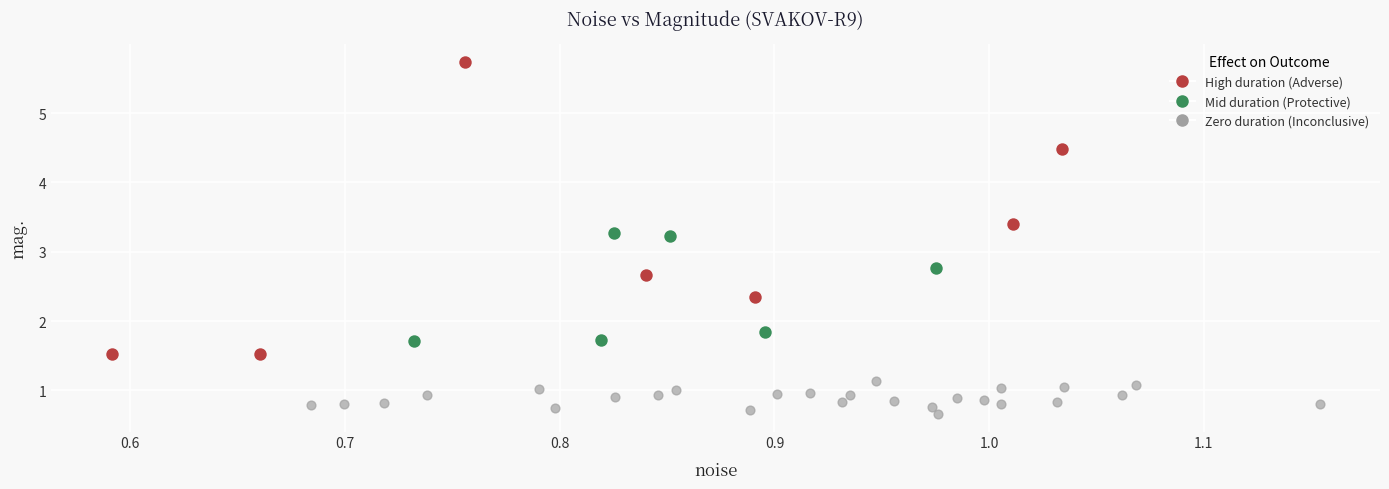

Which series reaches the maximum Y coordinate?

High duration (Adverse)